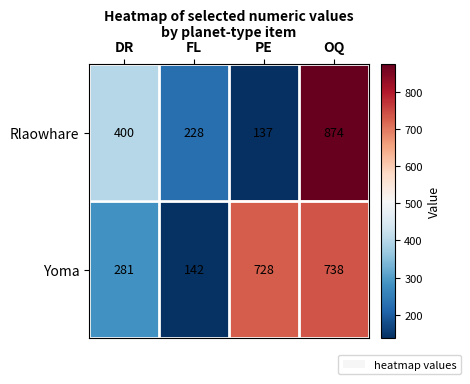

At which category does the chart reach its minimum across all series?

PE